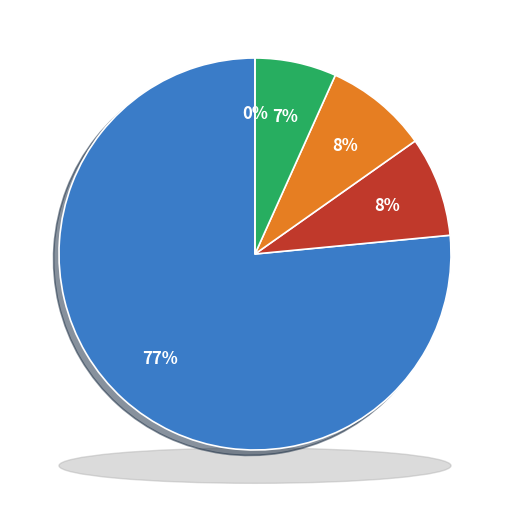

True or false: Day 6 accounts for 1% of the total.

False